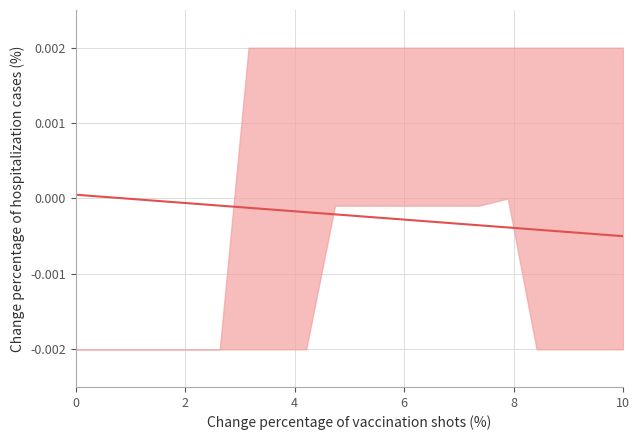

True or false: there are more than 0 points higher than both neighbors.

False